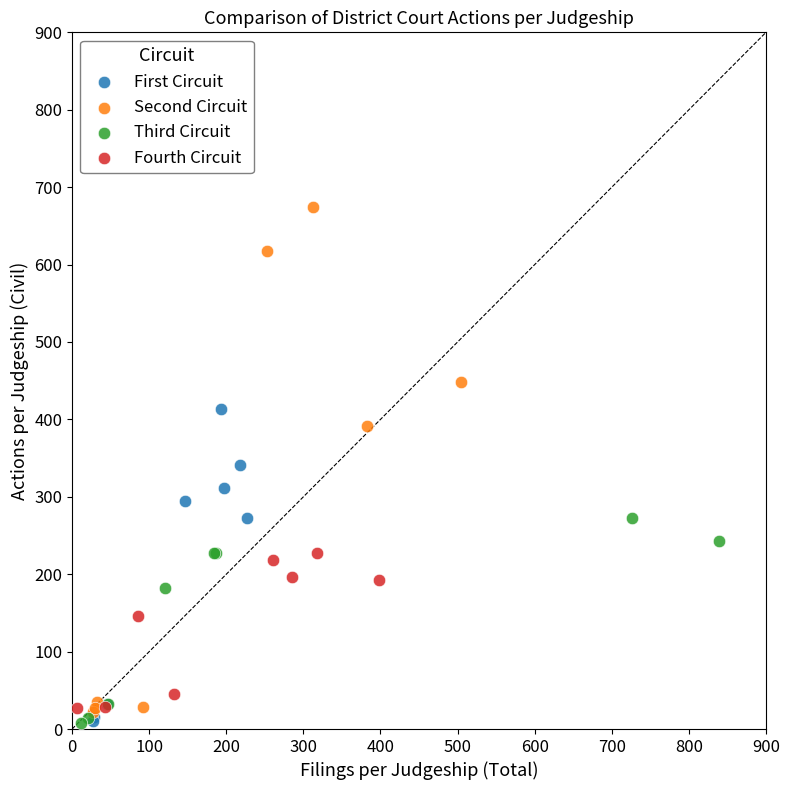

Which series contains the highest Y value?

Second Circuit